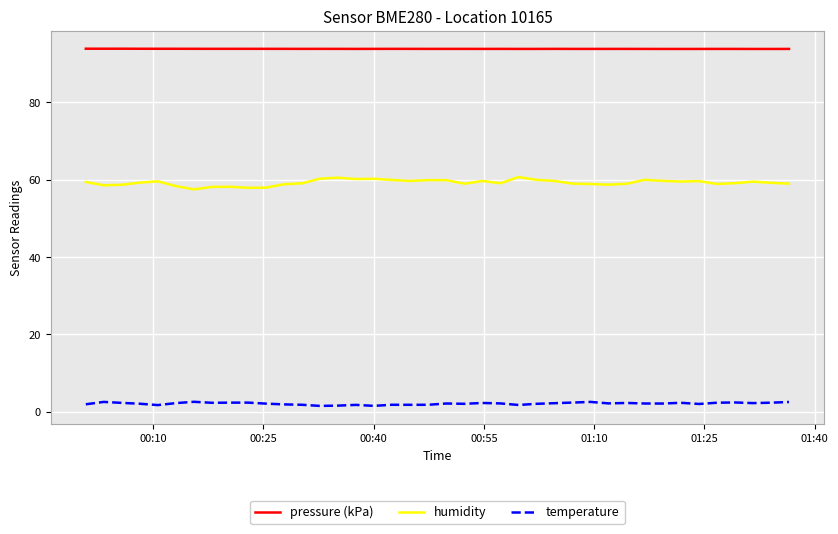

Is this an area chart (filled region under the line)?

No